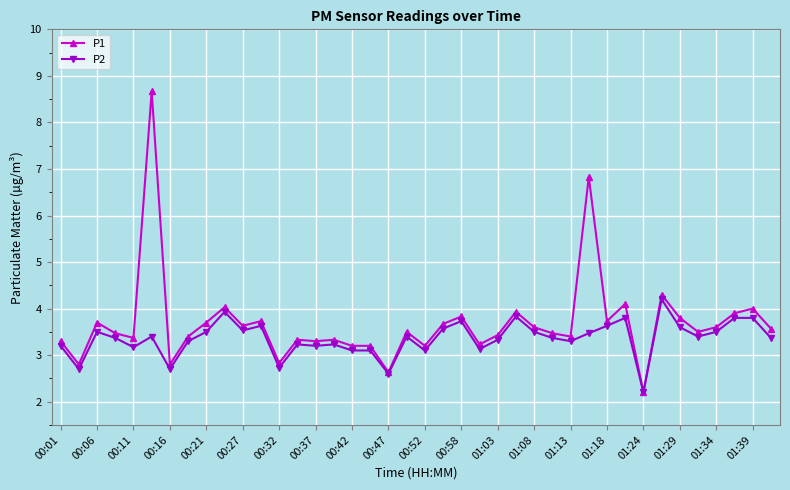

Which series has the widest spread of values?

P1